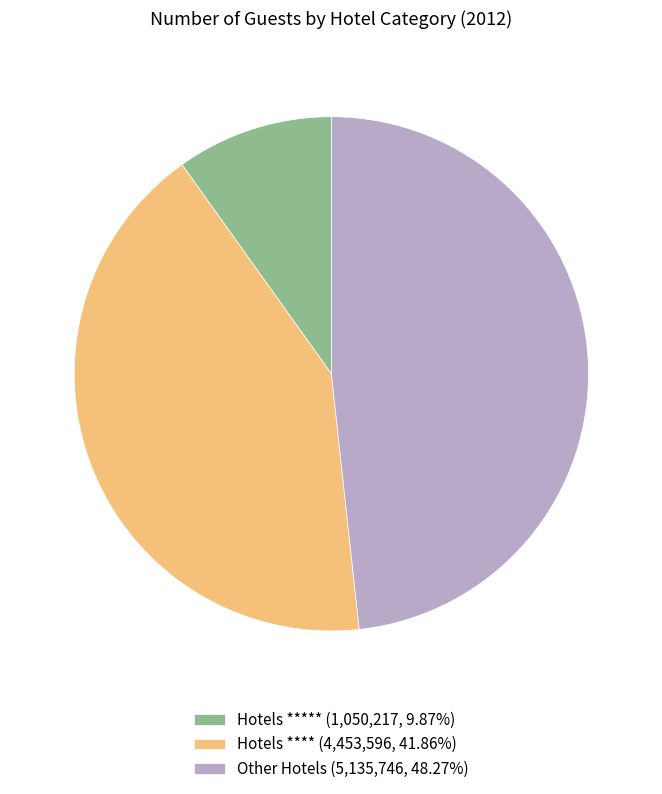

What is the ratio of the value at Hotels **** (4,453,596, 41.86%) to the value at Hotels ***** (1,050,217, 9.87%)?

4.2